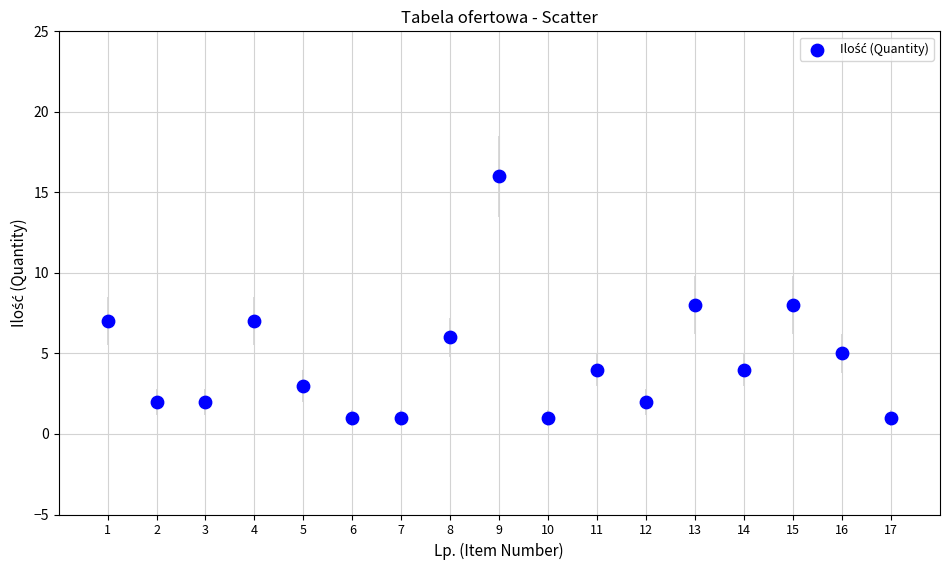

What is the range of X values (max minus min)?

16